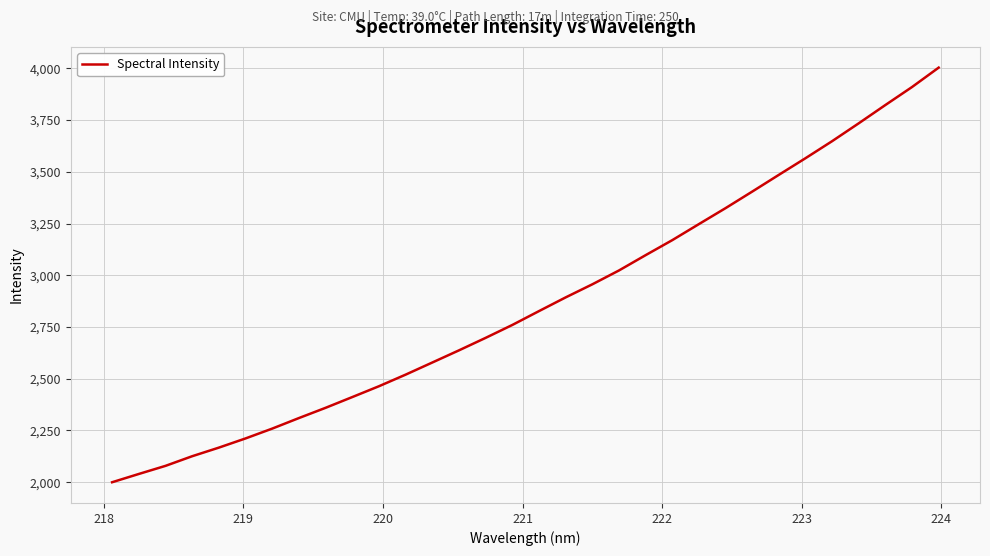

What is the greatest value displayed?

4003.6